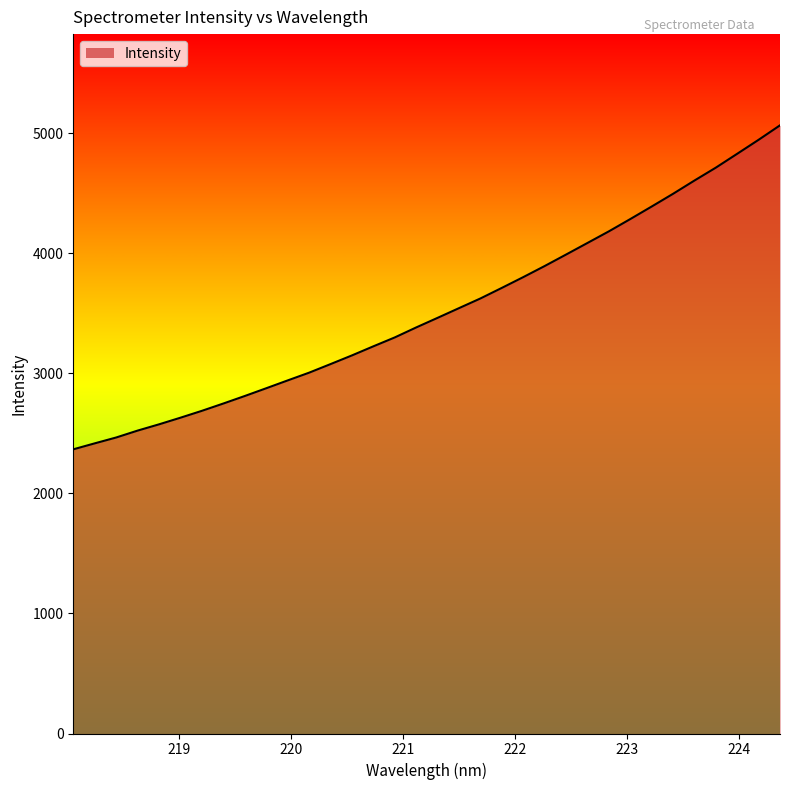

What is the average value?

3524.1